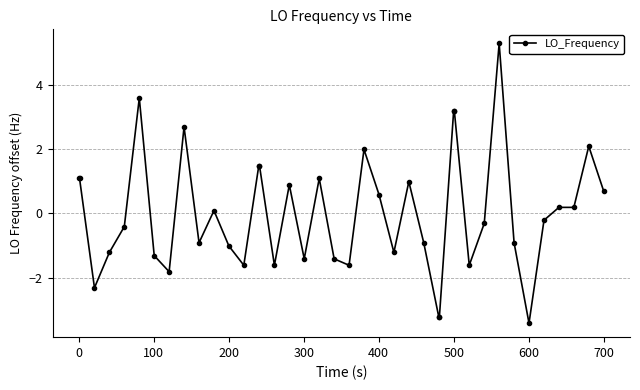

What is the greatest value displayed?

5.3